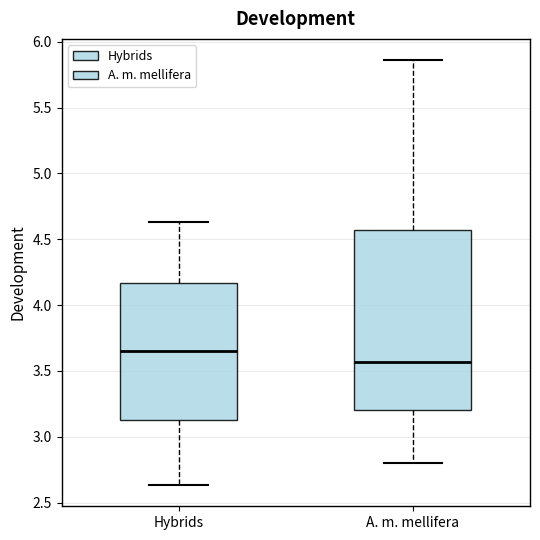

Where does the lower whisker of the box for Hybrids end on the y-axis? The values are not printed on the chart, so give them approximately, as read against the axis.

2.65